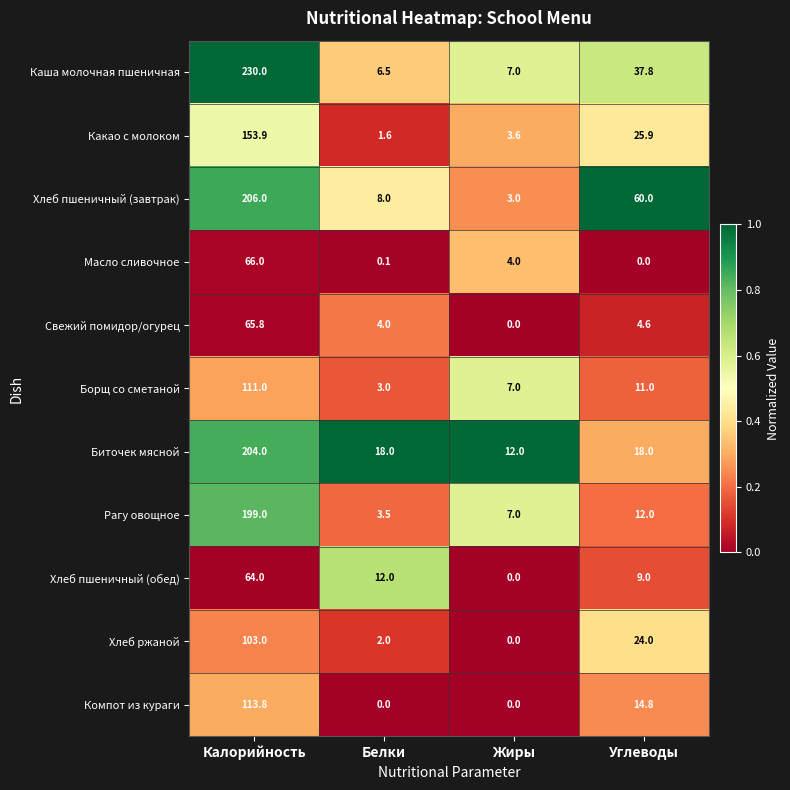

Which series has the largest range (max minus min)?

Каша молочная пшеничная